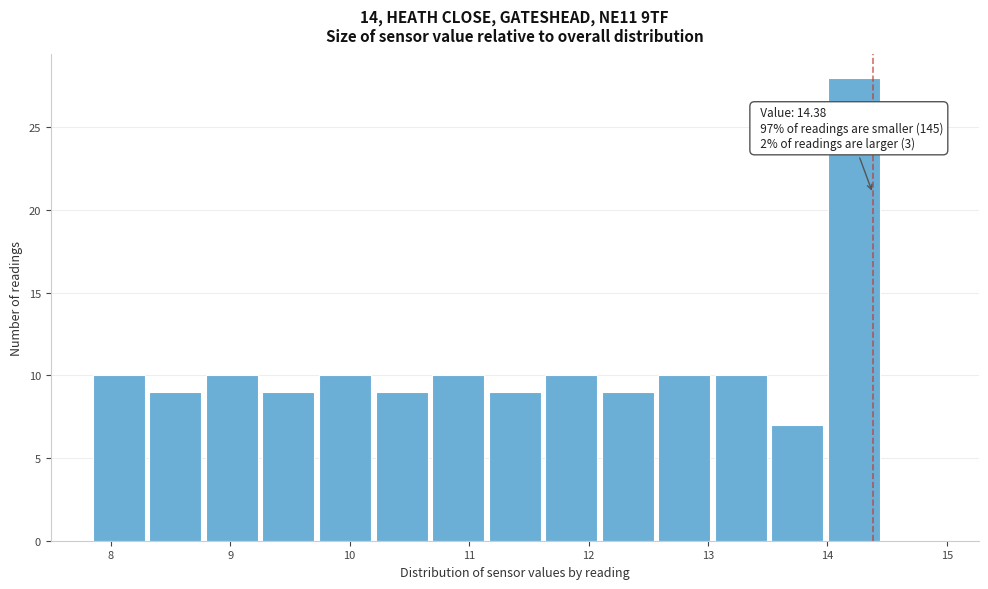

Over which range of the x-axis is the bar tallest?

14.0 to 14.5